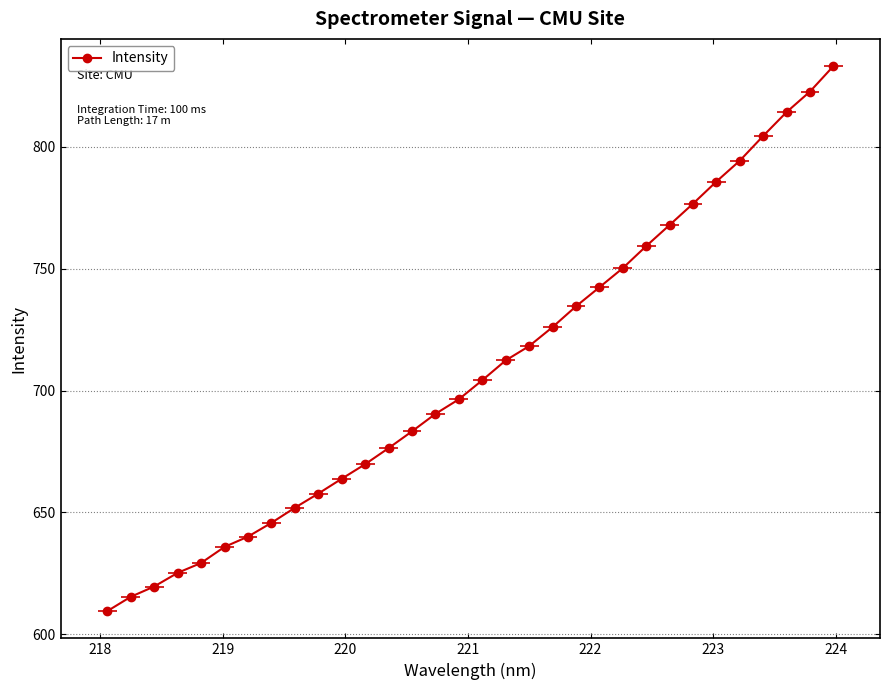

What is the difference between the second highest and minimum values?

213.2